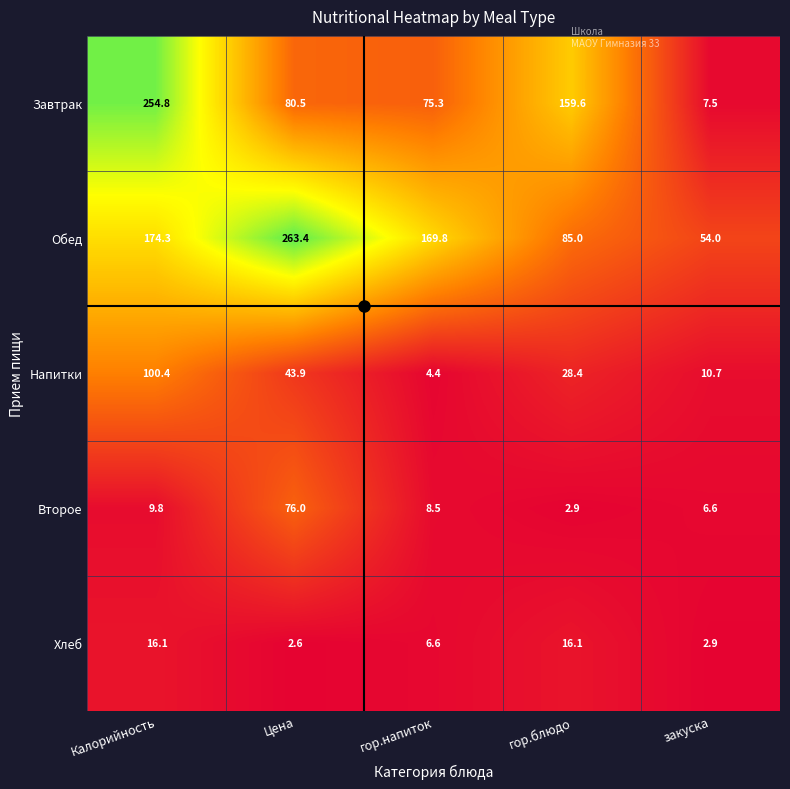

At гор.напиток, list the series in order from largest to smallest.

Обед, Завтрак, Второе, Хлеб, Напитки